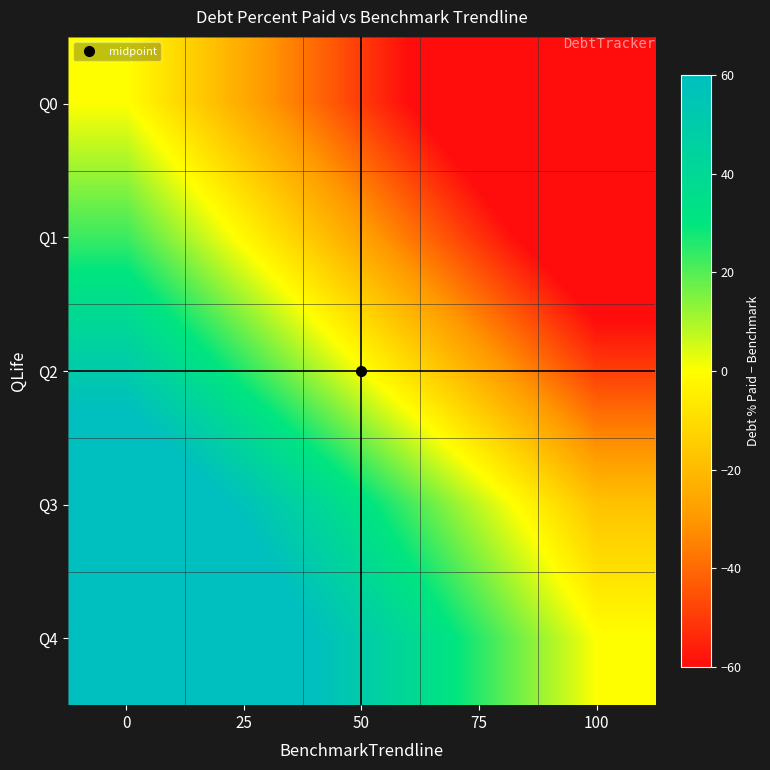

Reading right to left, what are all the values shown in this chart?

Q0: 100=-100.0	75=-75.0	50=-50.0	25=-25.0	0=0.0
Q1: 100=-77.1	75=-52.1	50=-27.1	25=-2.1	0=22.9
Q2: 100=-49.5	75=-24.5	50=0.5	25=25.5	0=50.5
Q3: 100=-17.7	75=7.3	50=32.3	25=57.3	0=82.3
Q4: 100=0.0	75=25.0	50=50.0	25=75.0	0=100.0